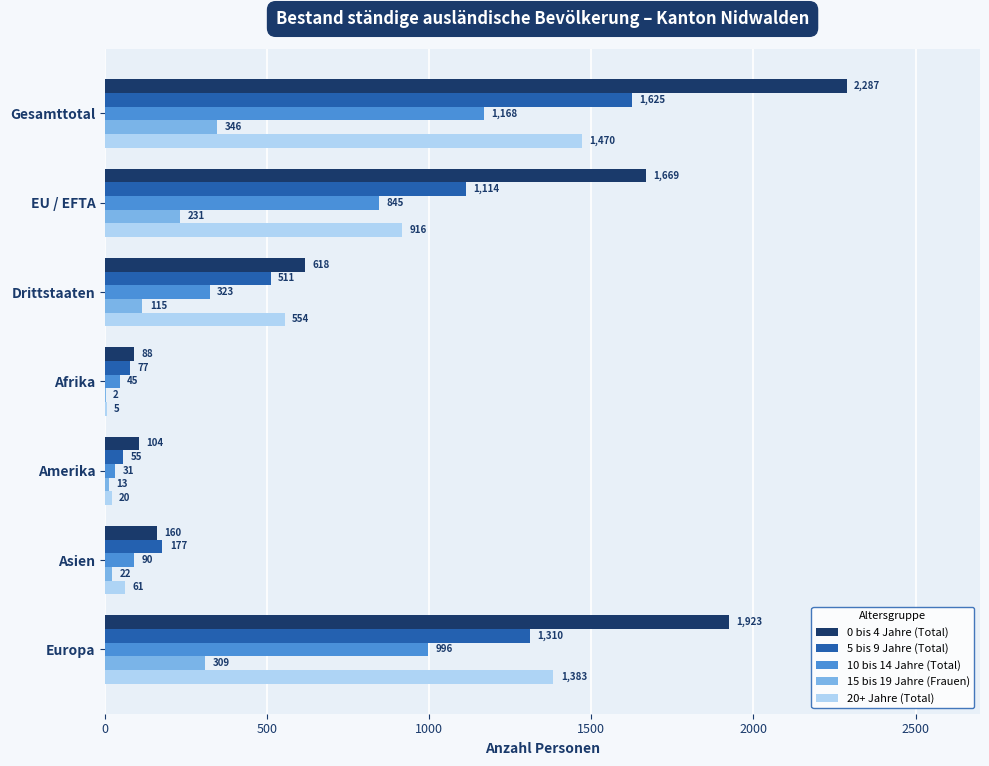

Which series changed the most between Gesamttotal and EU / EFTA?

0 bis 4 Jahre (Total)